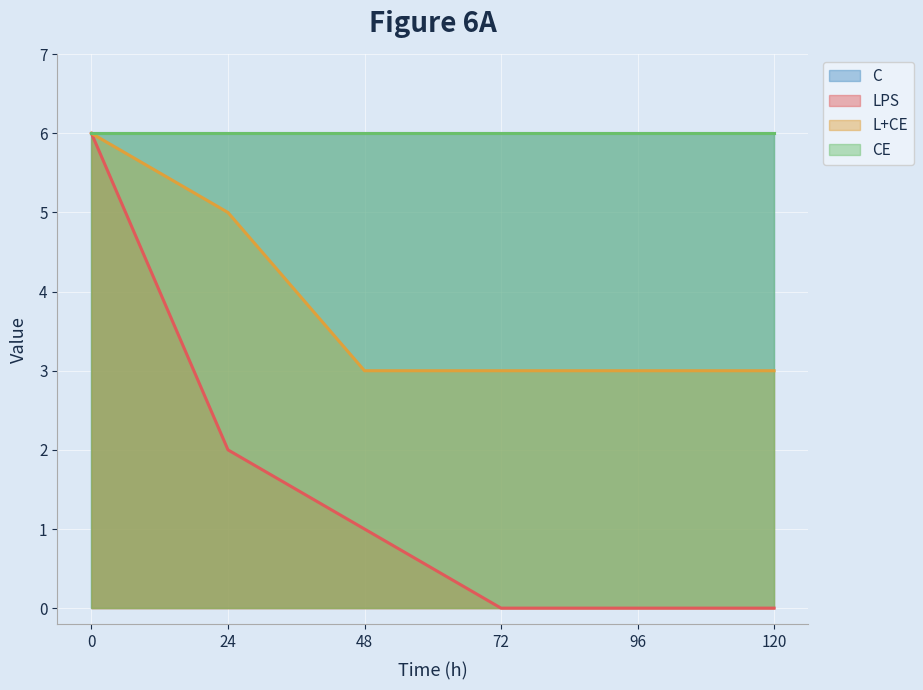

Does the chart display data point markers on the line(s)?

No